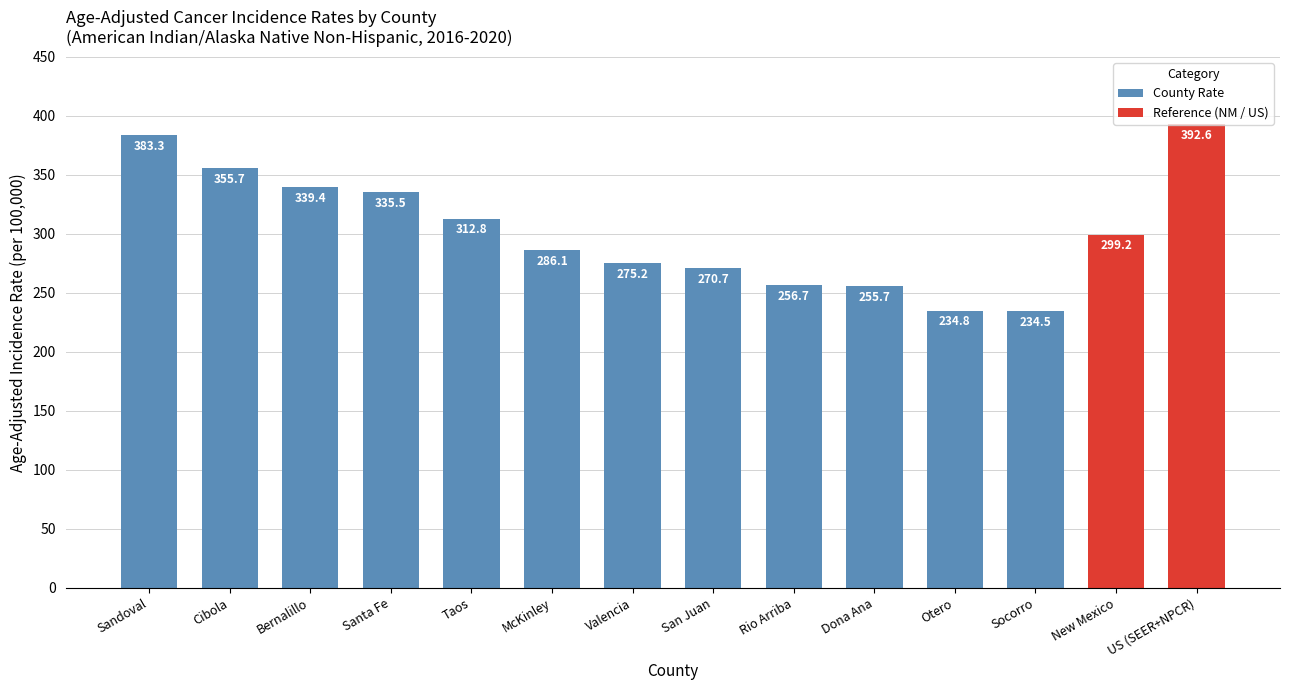

What is the minimum value shown in the chart?

234.5